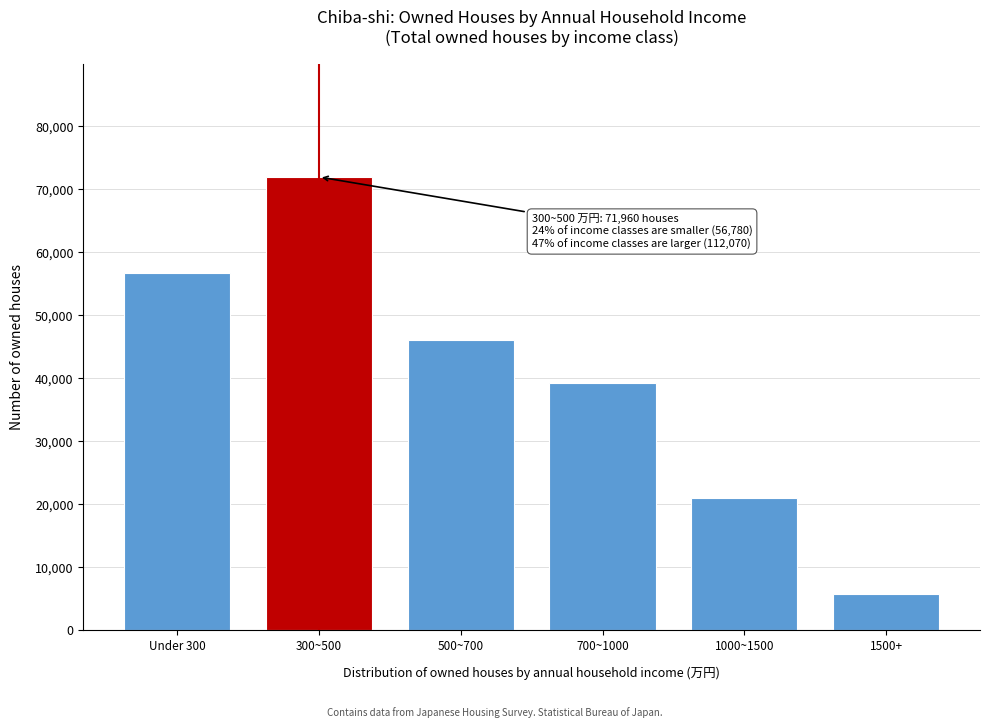

Reading left to right, what are all the values shown in this chart?

56780	71960	46150	39280	20910	5730